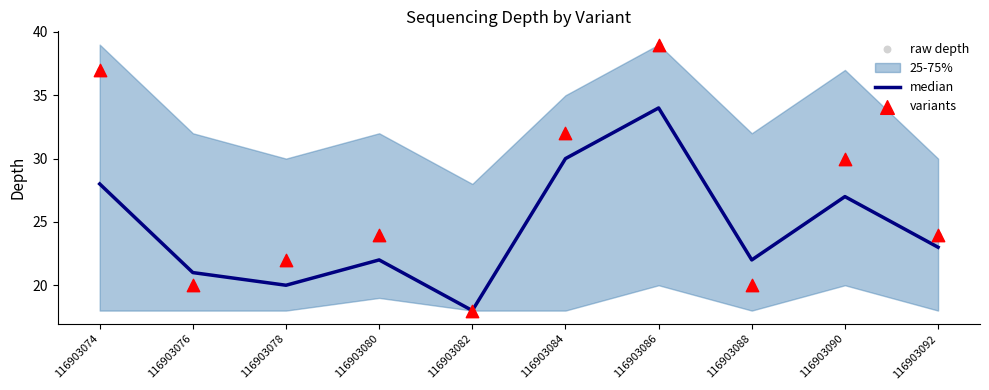

At how many categories does at least one series exceed 18?

9